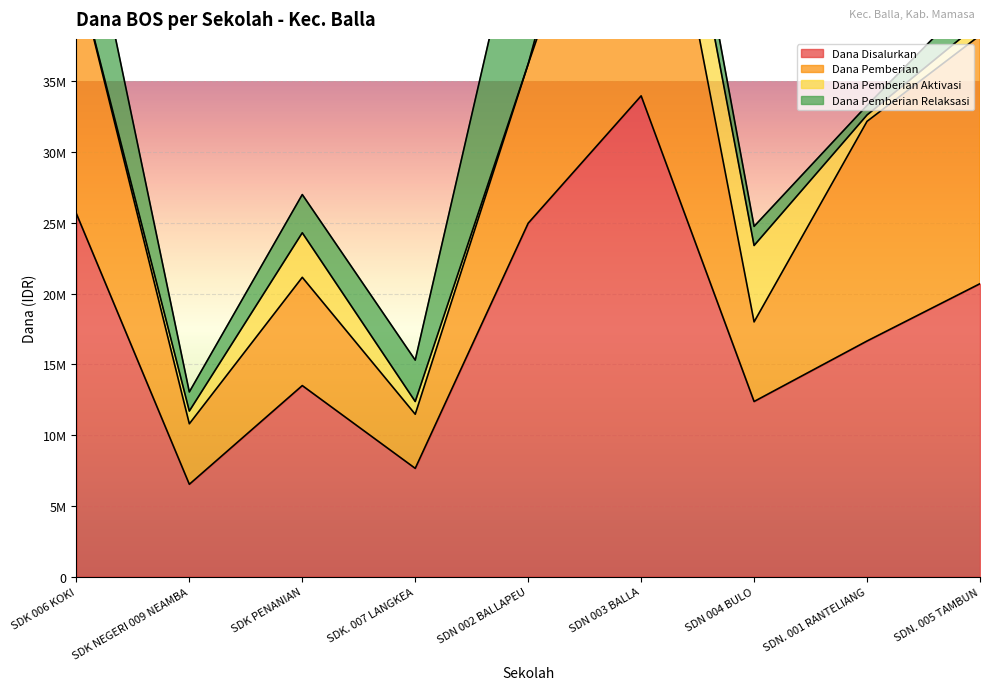

Is the value of Dana Pemberian Aktivasi at SDK NEGERI 009 NEAMBA greater than the value of Dana Pemberian Relaksasi at SDK NEGERI 009 NEAMBA?

No